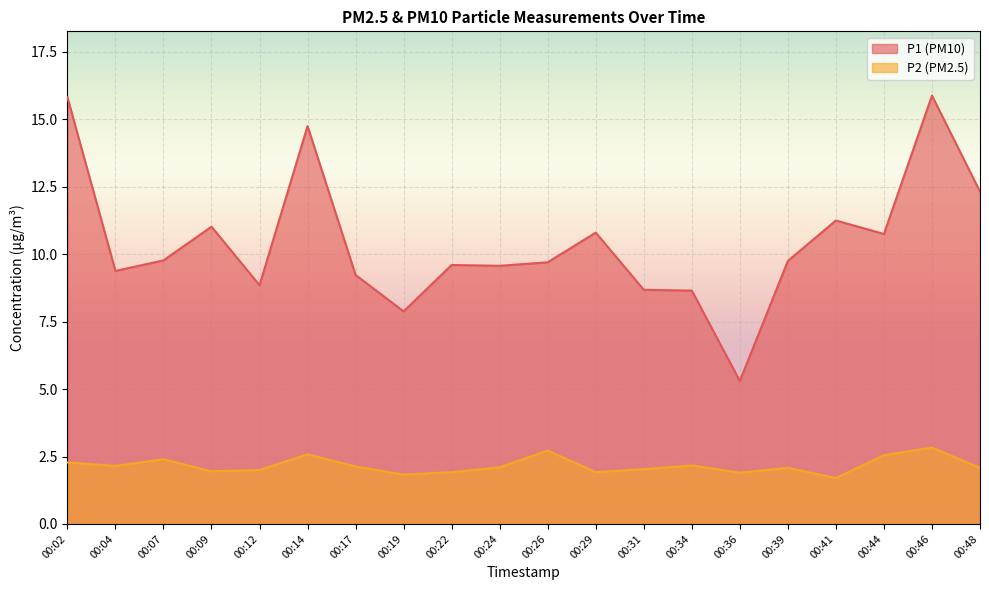

What is the smallest value displayed?

1.7